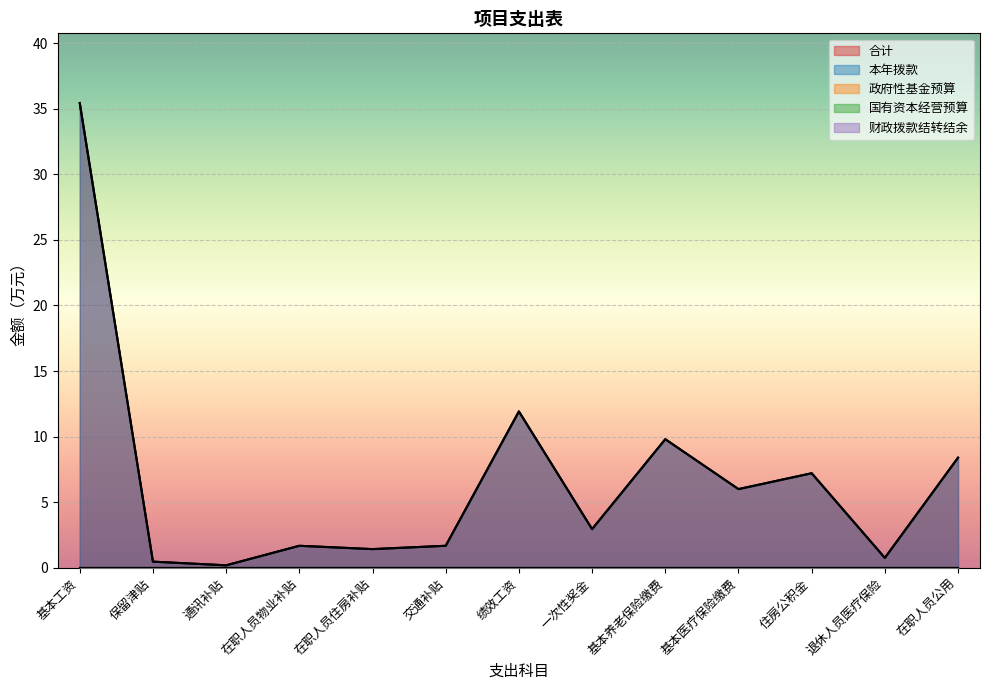

Does the chart display data point markers on the line(s)?

No